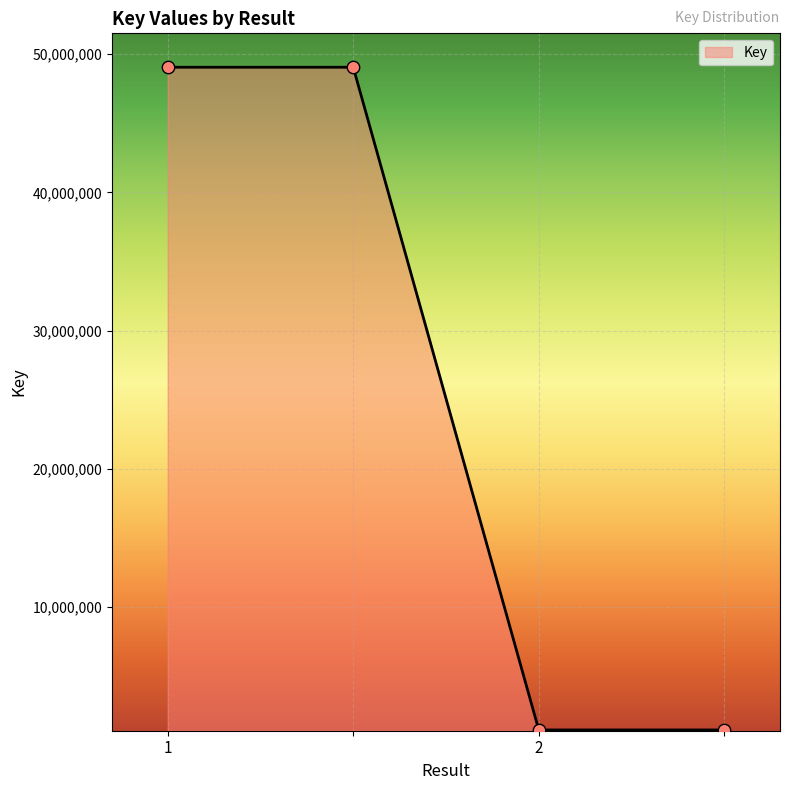

What is the minimum value shown in the chart?

1119059